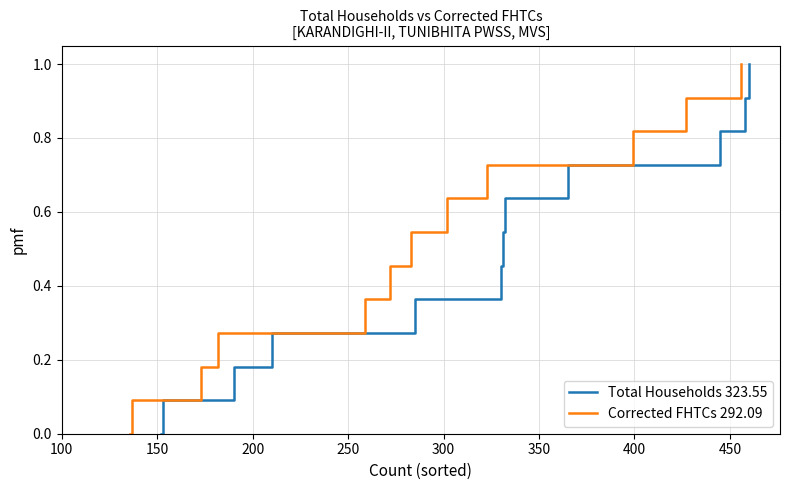

What is the highest value of the Total Households 323.55 series?

1.0